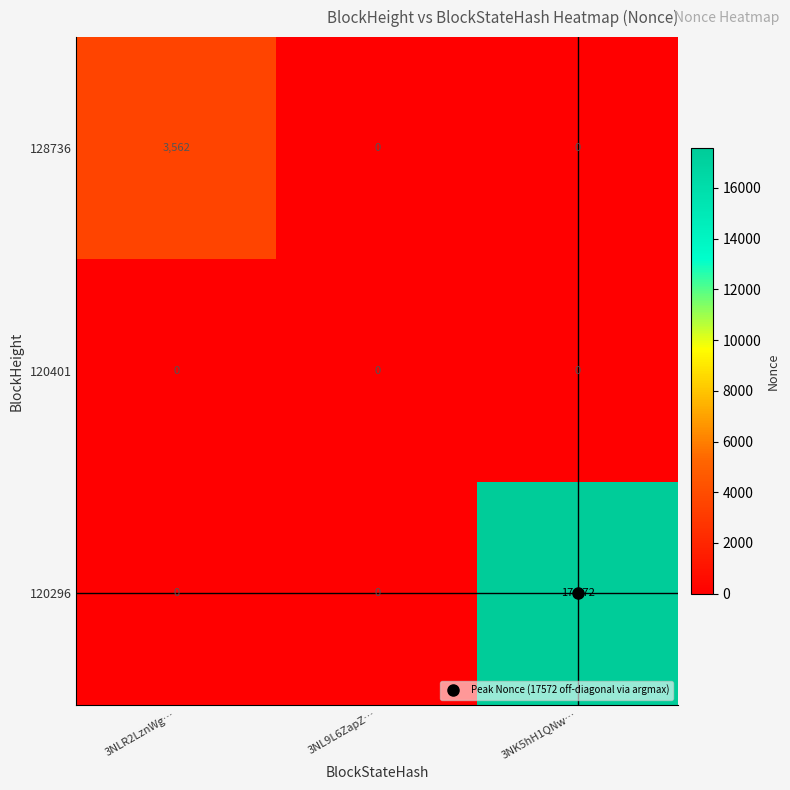

What is the average value of the 128736 series?

1187